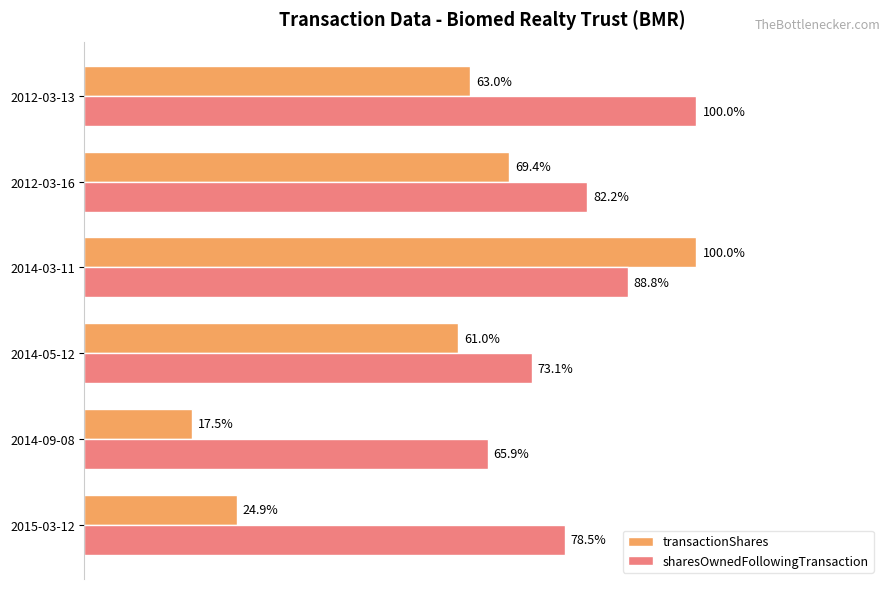

Where is sharesOwnedFollowingTransaction nearest to the value 82?

2012-03-16